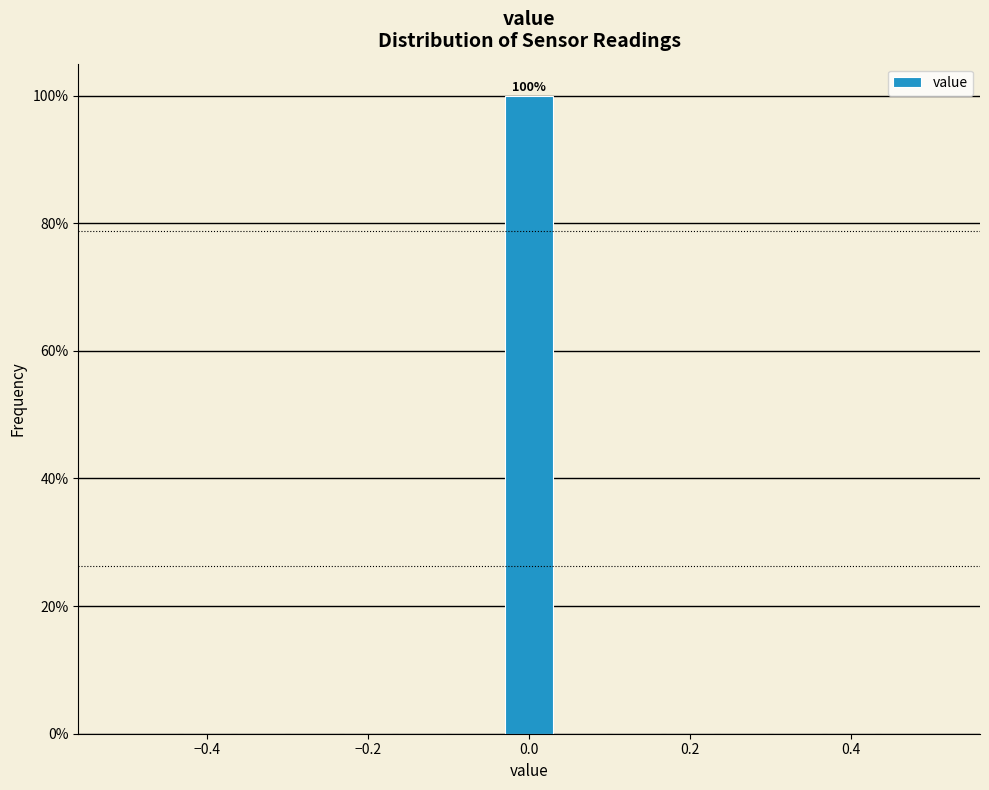

Read against the x-axis, roughly where is the centre of the tallest bar?

0.00